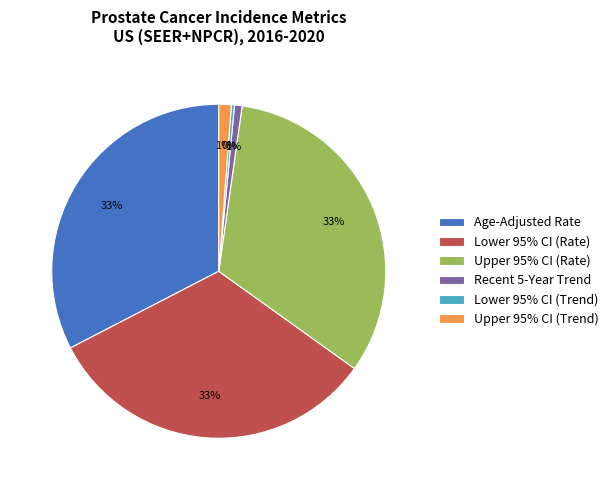

Does Lower 95% CI (Rate) account for over 50% of the chart?

No